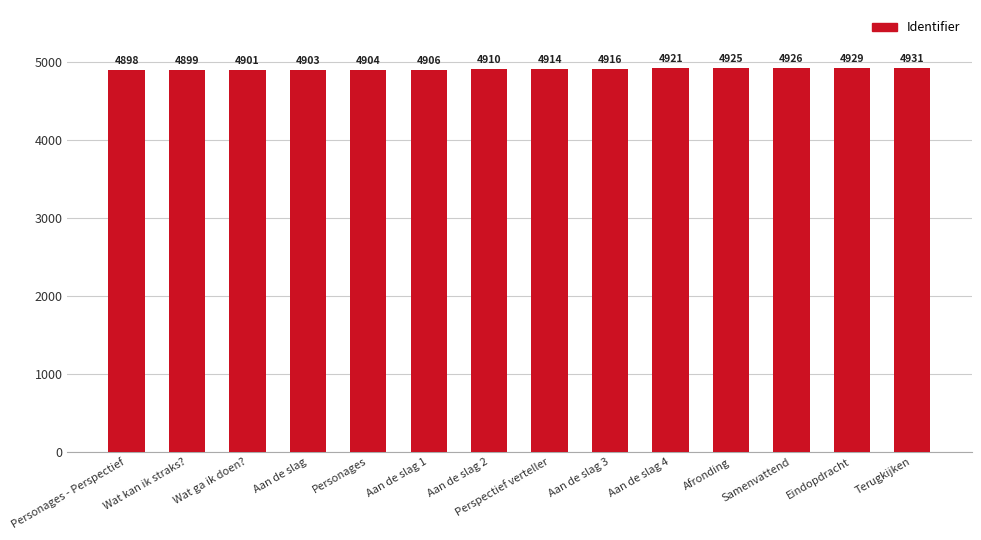

At which label is the value closest to 4914?

Perspectief verteller